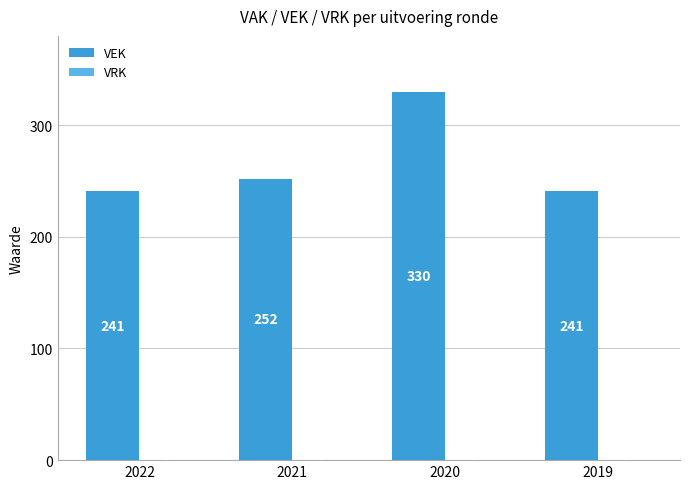

Where is the data nearest to the value 285?

2021